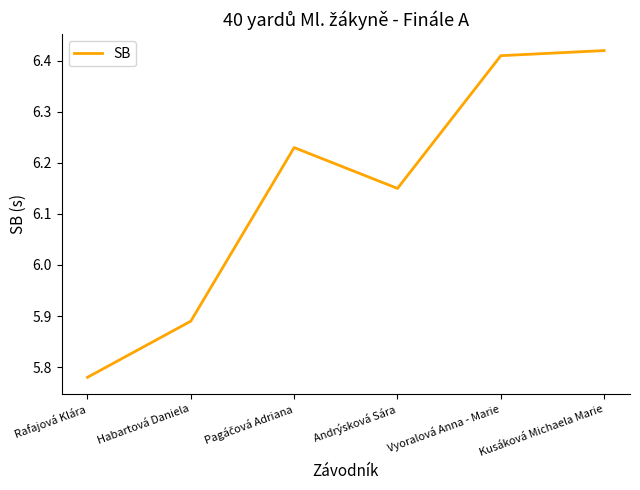

The value at Habartová Daniela is 8.5. True or false?

False